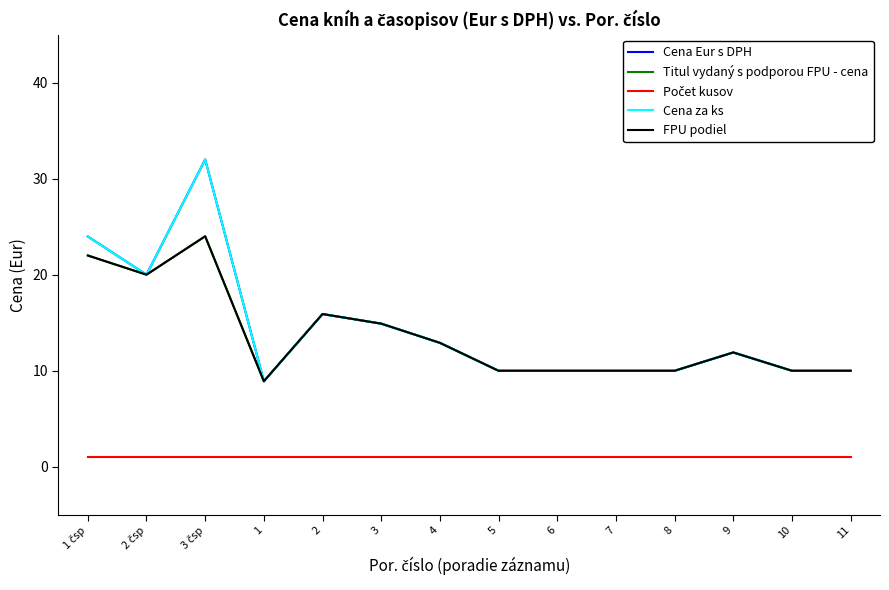

What is the sum of the Cena Eur s DPH values at 1 čsp and 1?

32.9